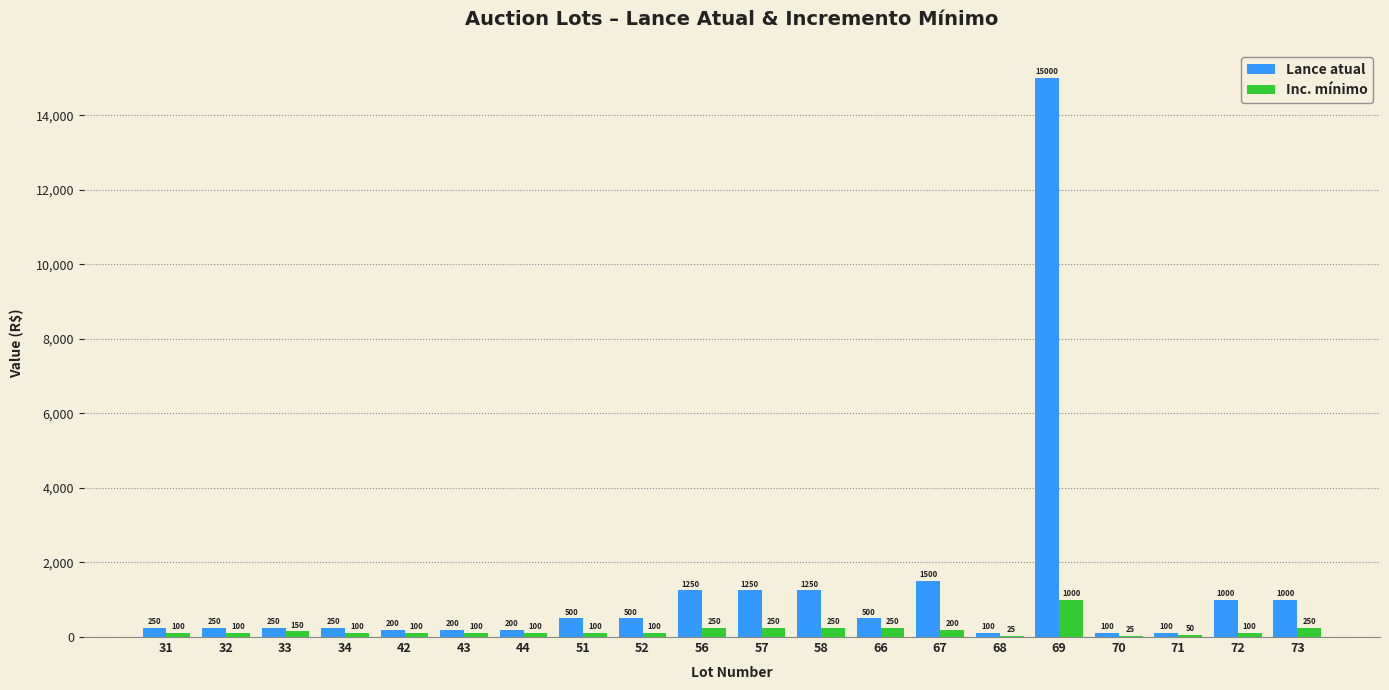

Reading left to right, what are all the values shown in this chart?

Lance atual: 250	250	250	250	200	200	200	500	500	1250	1250	1250	500	1500	100	15000	100	100	1000	1000
Inc. mínimo: 100	100	150	100	100	100	100	100	100	250	250	250	250	200	25	1000	25	50	100	250